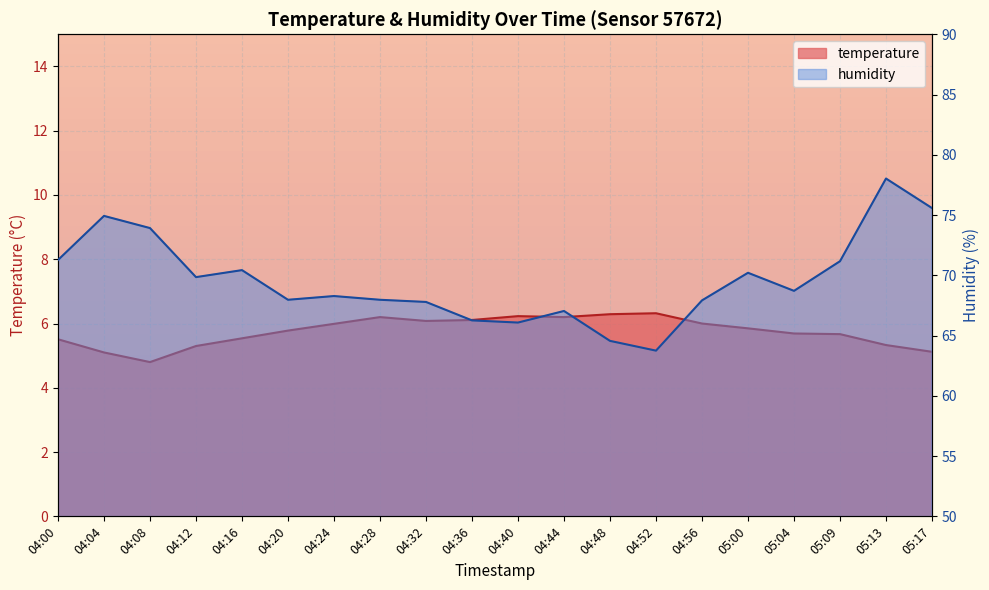

How many categories are shown in the chart?

20